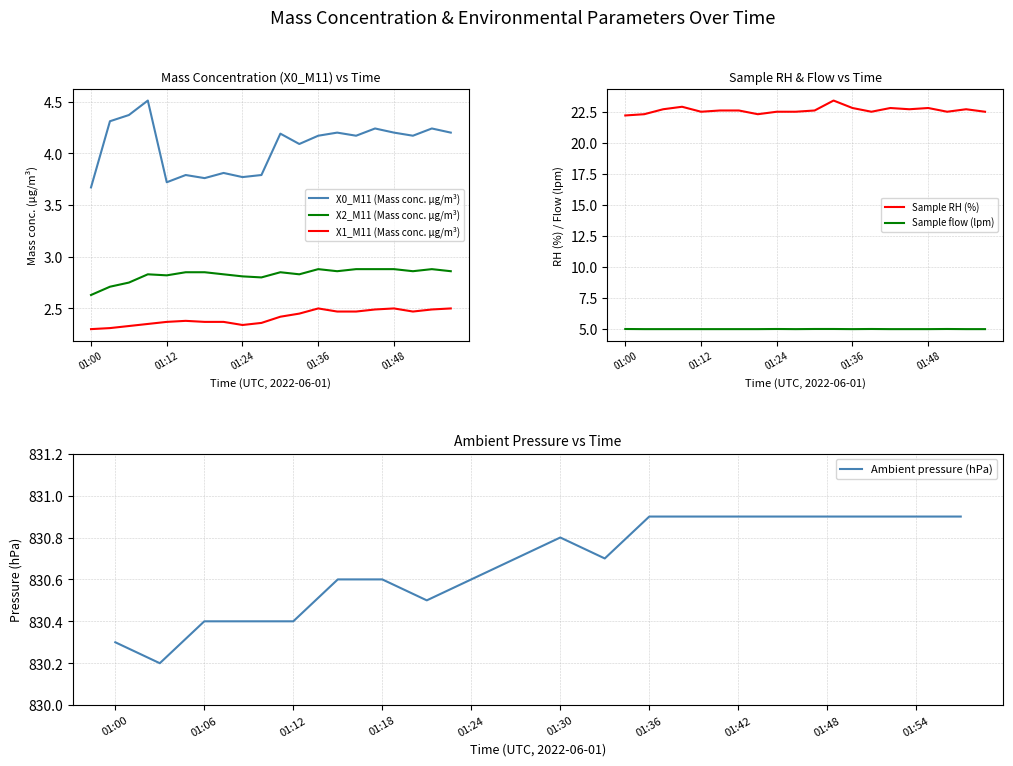

The value of Sample flow (lpm) at 19 is 1.6. True or false?

False